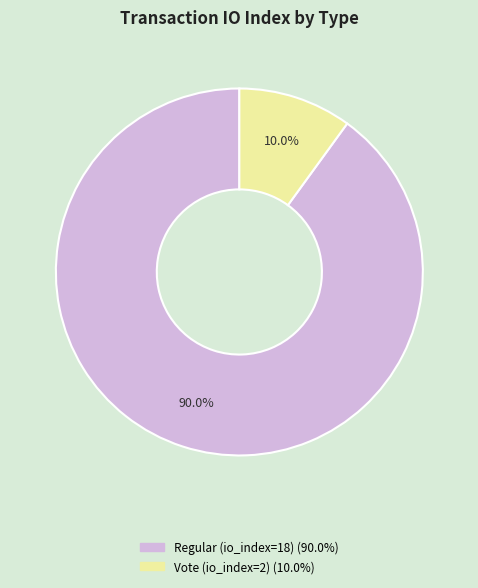

Rank the categories by value from highest to lowest.

Regular (io_index=18), Vote (io_index=2)